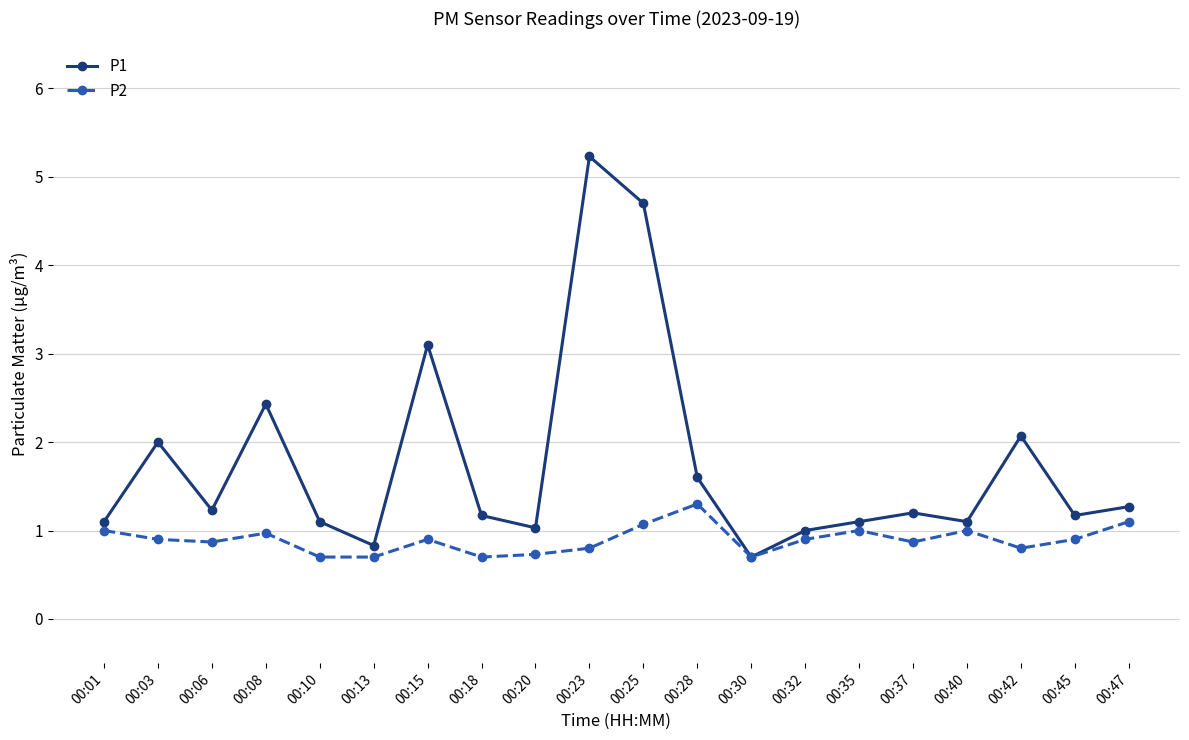

What is the value of the P2 point at the 14th from the left?

0.9